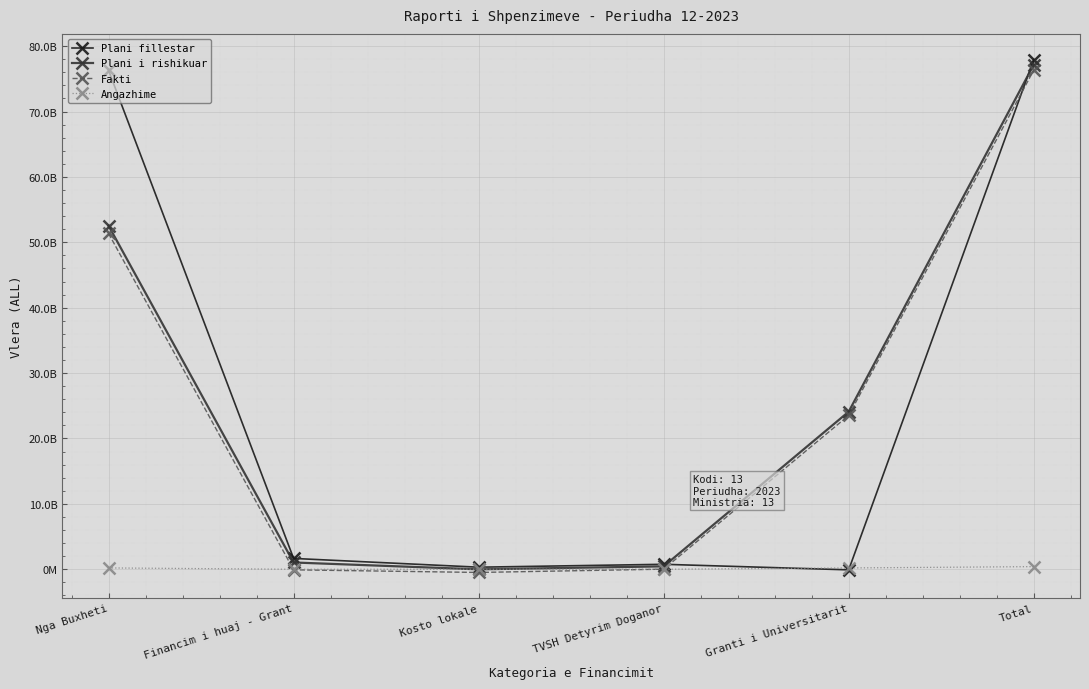

What is the difference between the Angazhime values at Total and Granti i Universitarit?

202097900.3